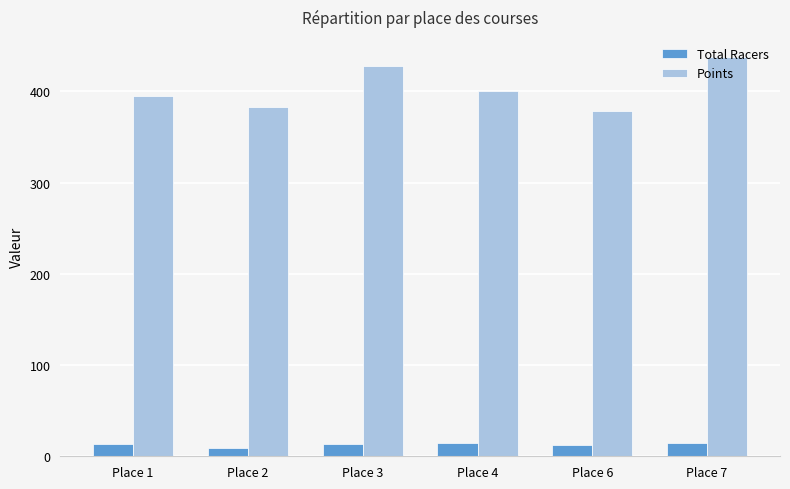

Rank the series by their maximum value, from highest to lowest.

Points, Total Racers